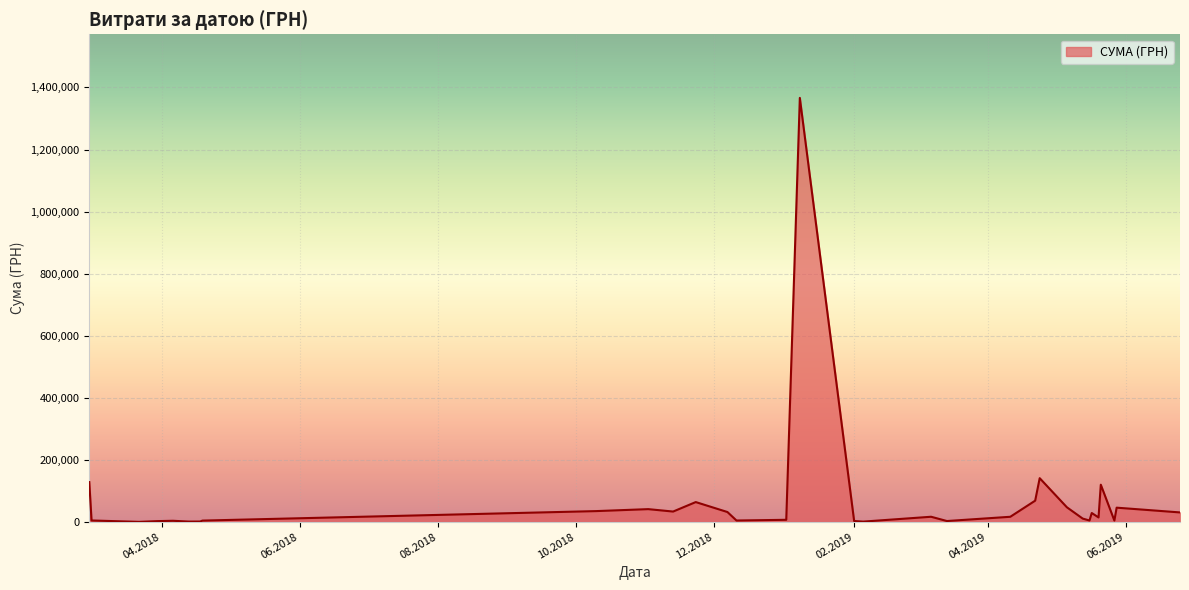

What is the value of the 10th point from the left?

14391.0